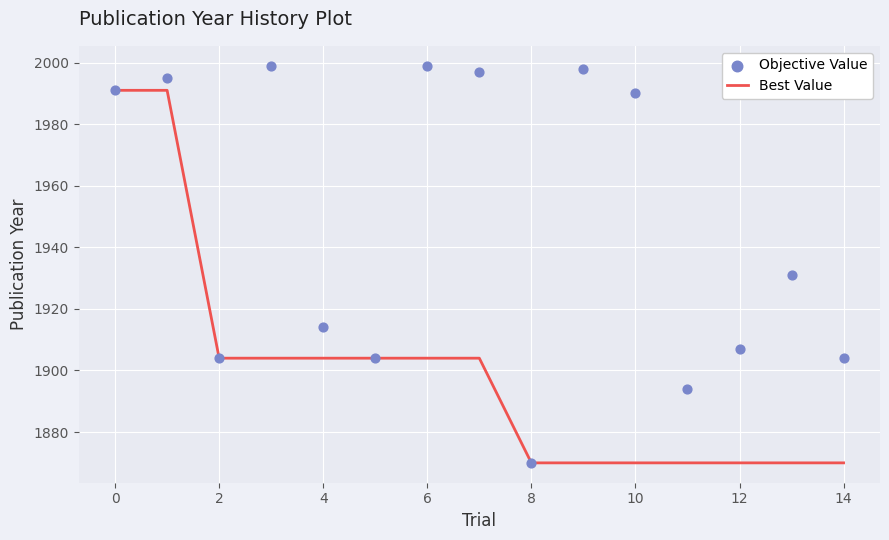

Which series contains the lowest Y value?

Best Value